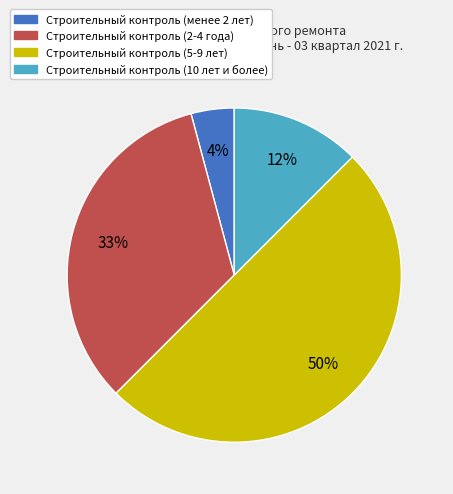

To the nearest percent, what is the average slice percentage?

25%